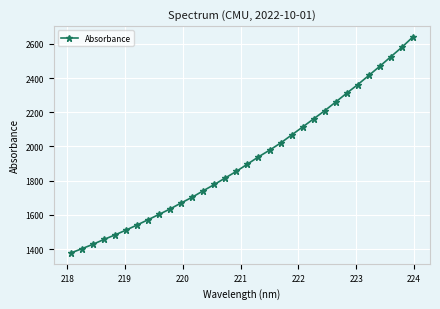

What is the minimum value shown in the chart?

1376.9